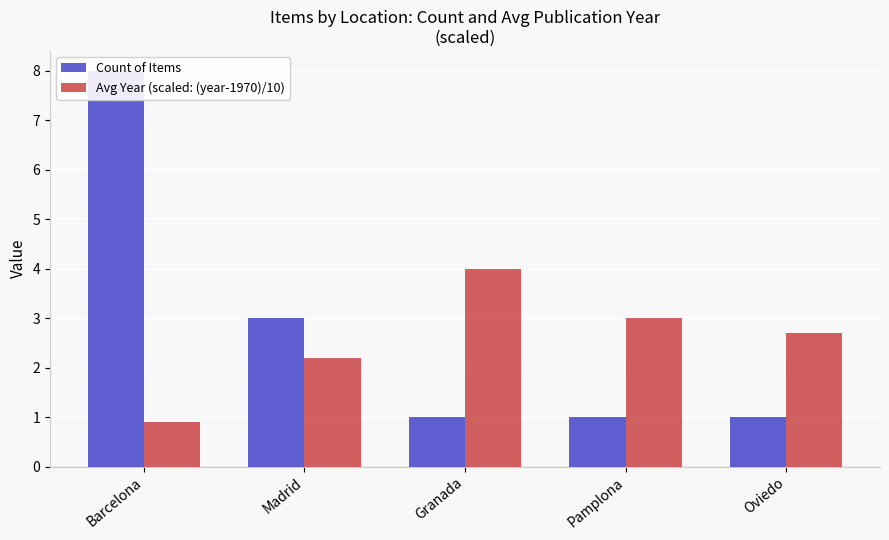

List the labels in order of Count of Items value, largest first.

Barcelona, Madrid, Granada, Pamplona, Oviedo